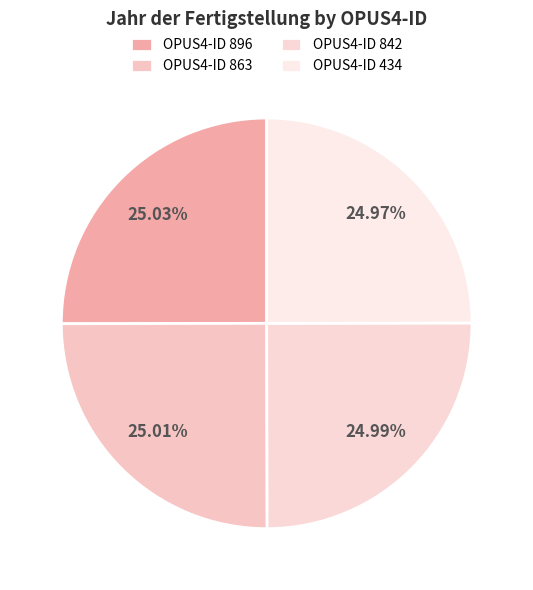

Count the number of slices in the pie.

4